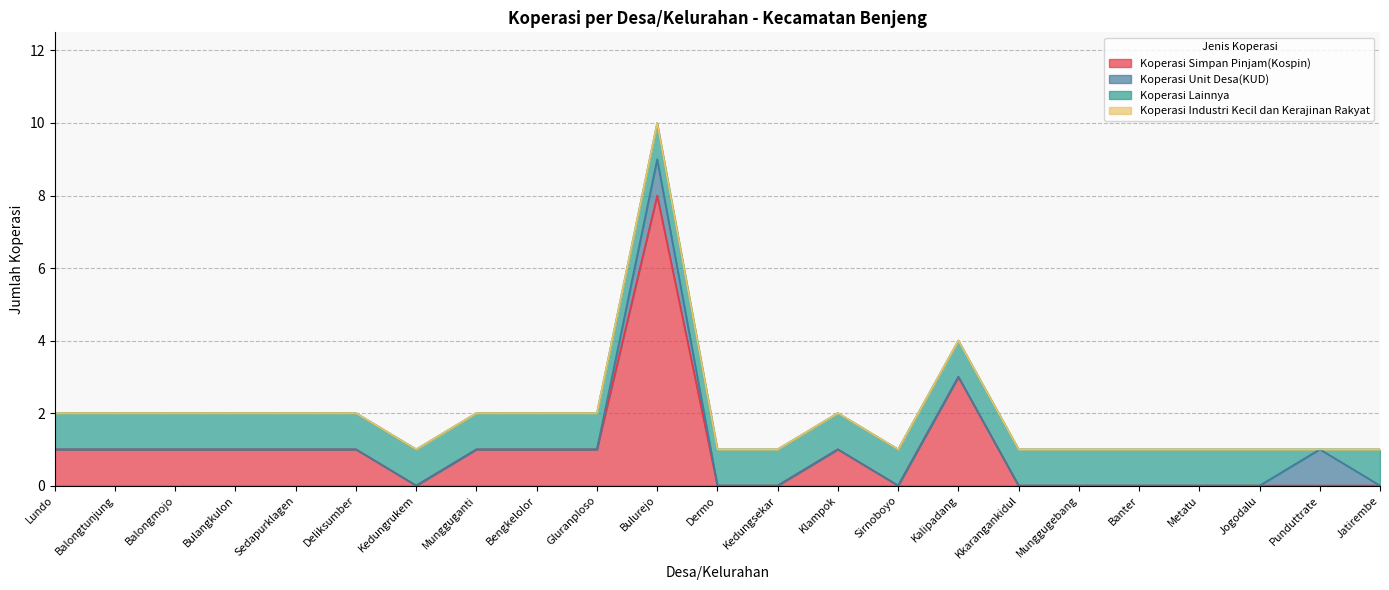

At which label is Koperasi Industri Kecil dan Kerajinan Rakyat closest to 0?

Lundo